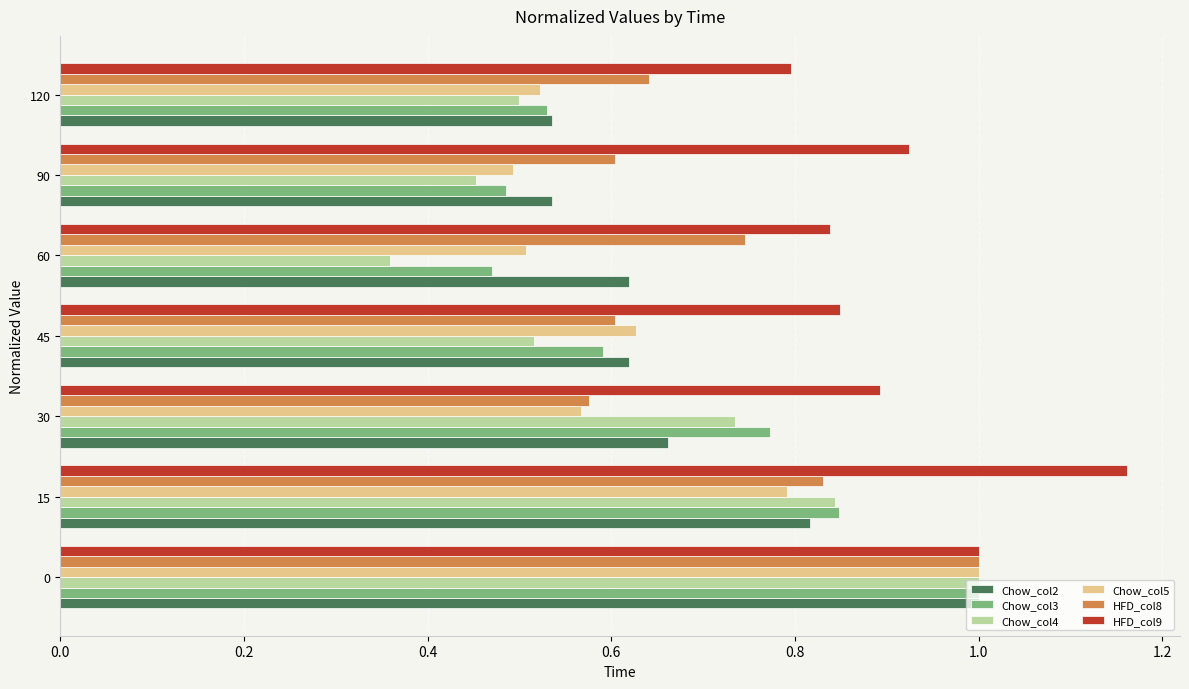

What is the sum of the Chow_col2 values at 15 and 60?

1.4